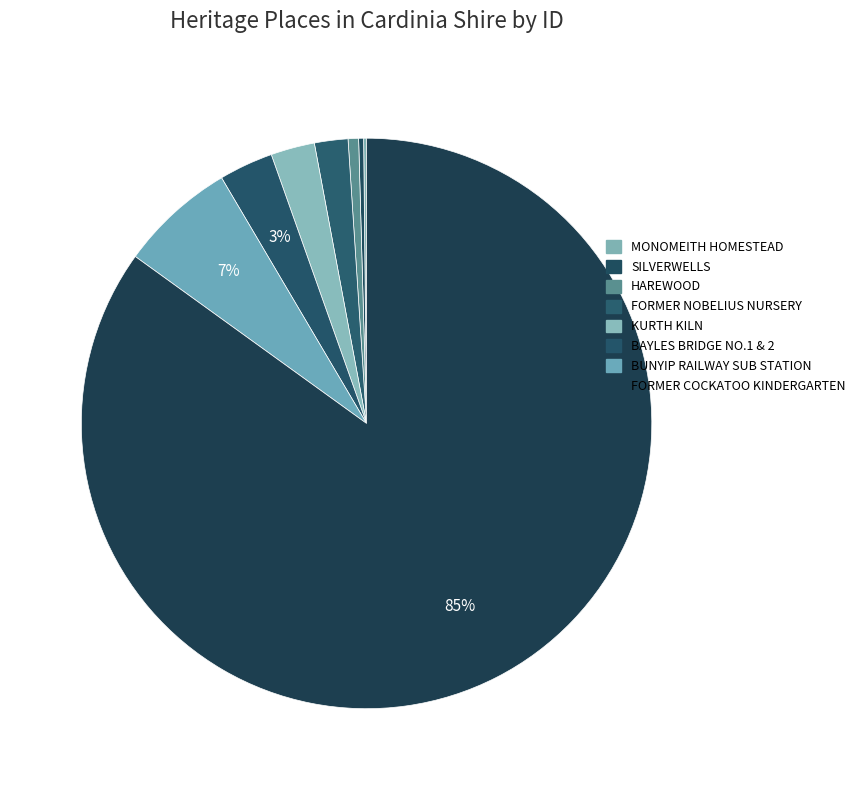

The SILVERWELLS slice represents 0% of the pie. True or false?

True